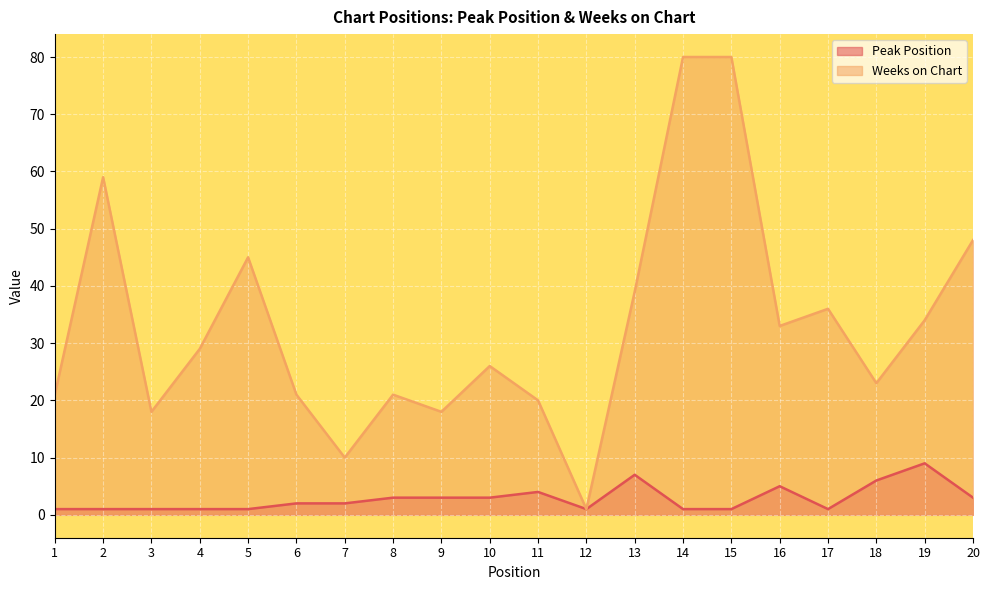

The Peak Position series shows 0 at 2. True or false?

False